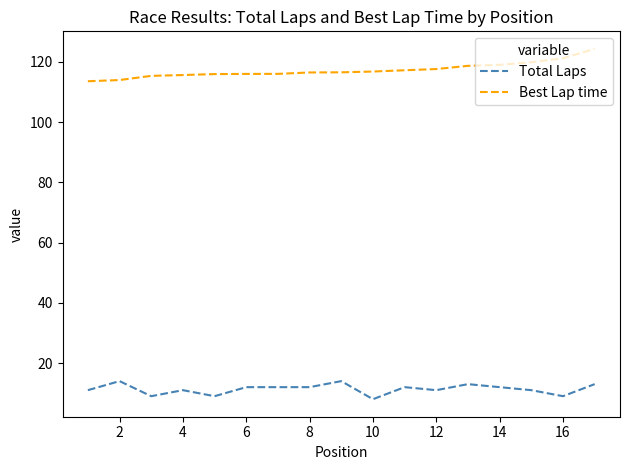

True or false: Best Lap time and Total Laps cross at least once.

False